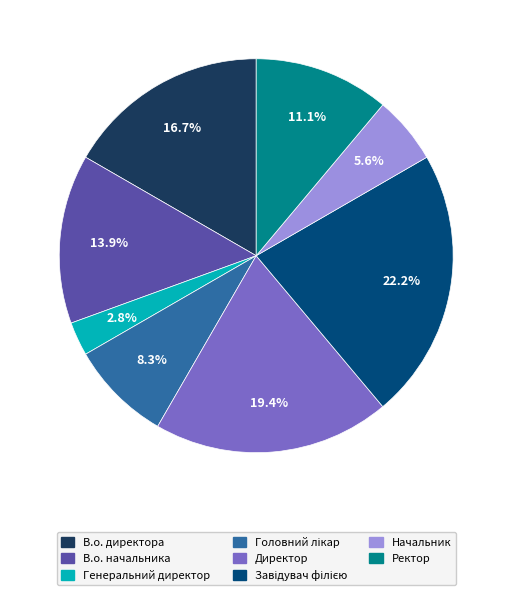

To the nearest percent, what is the difference between the В.о. директора and Генеральний директор slice percentages?

14%